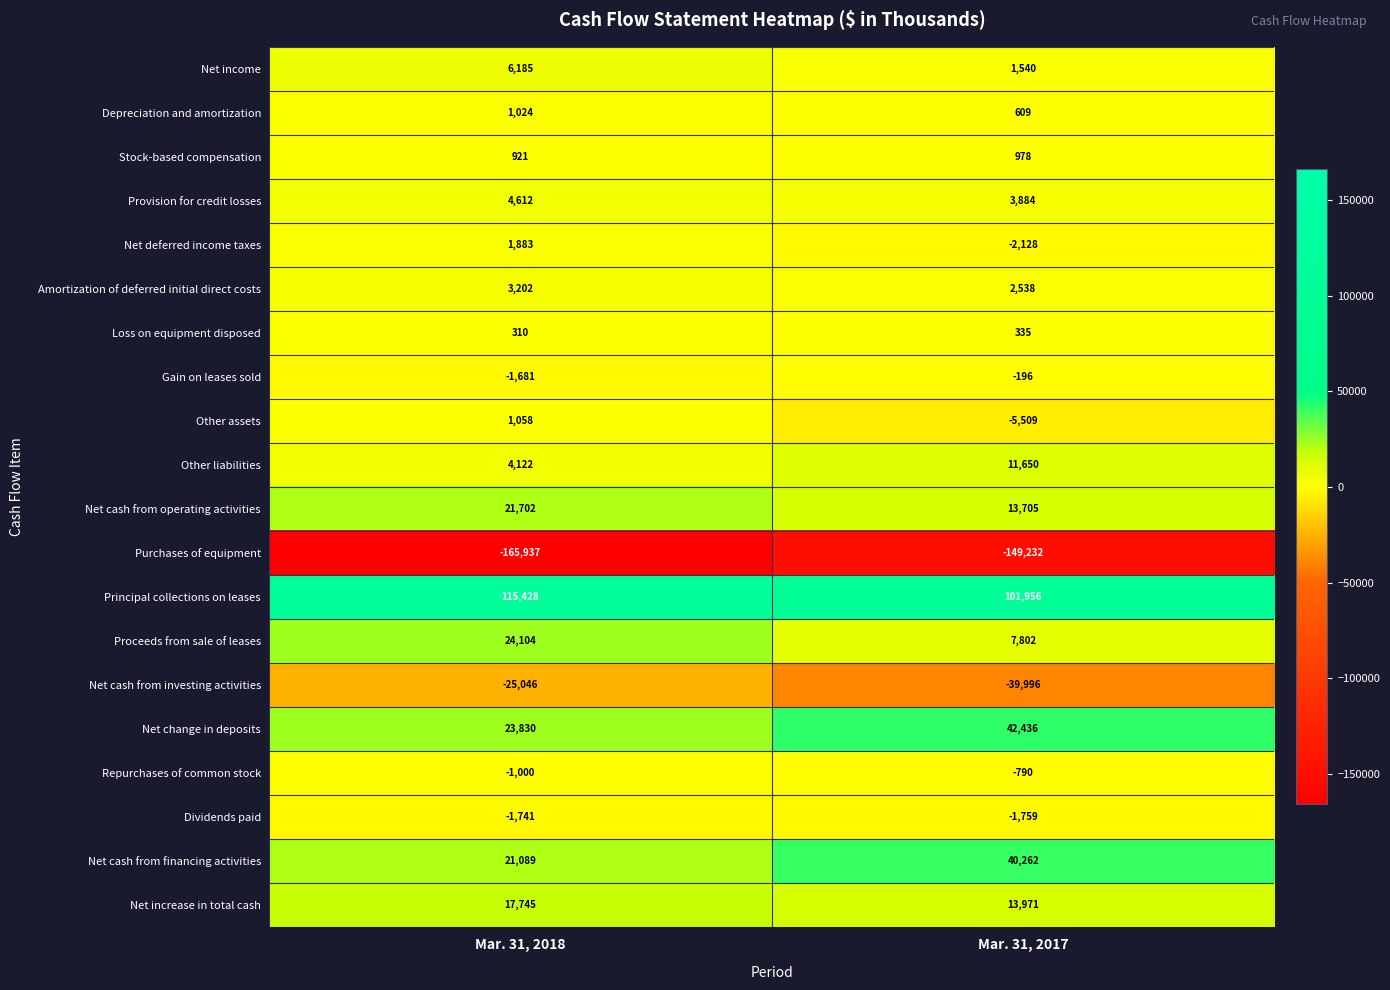

Which category has the lowest value across all series?

Mar. 31, 2018